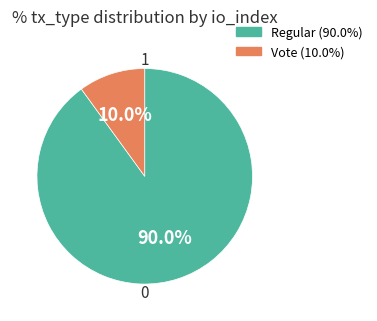

The Vote slice represents 10% of the pie. True or false?

True